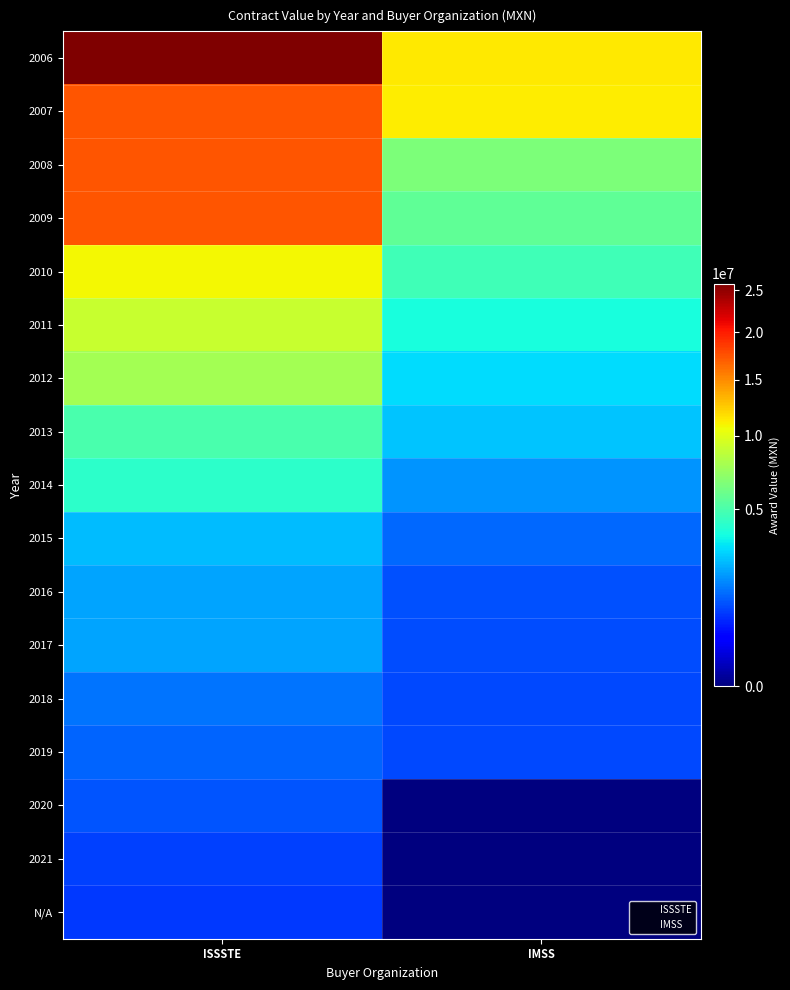

Which label corresponds to the largest value in the chart?

ISSSTE